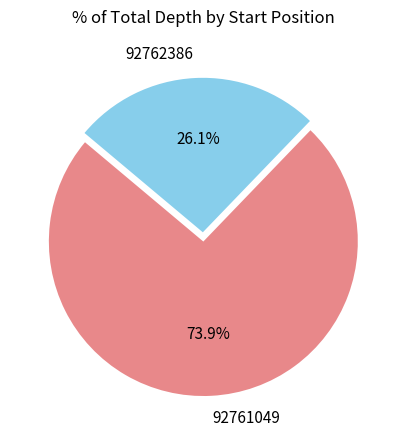

Is the sum of 92761049 and 92762386 greater than half?

Yes